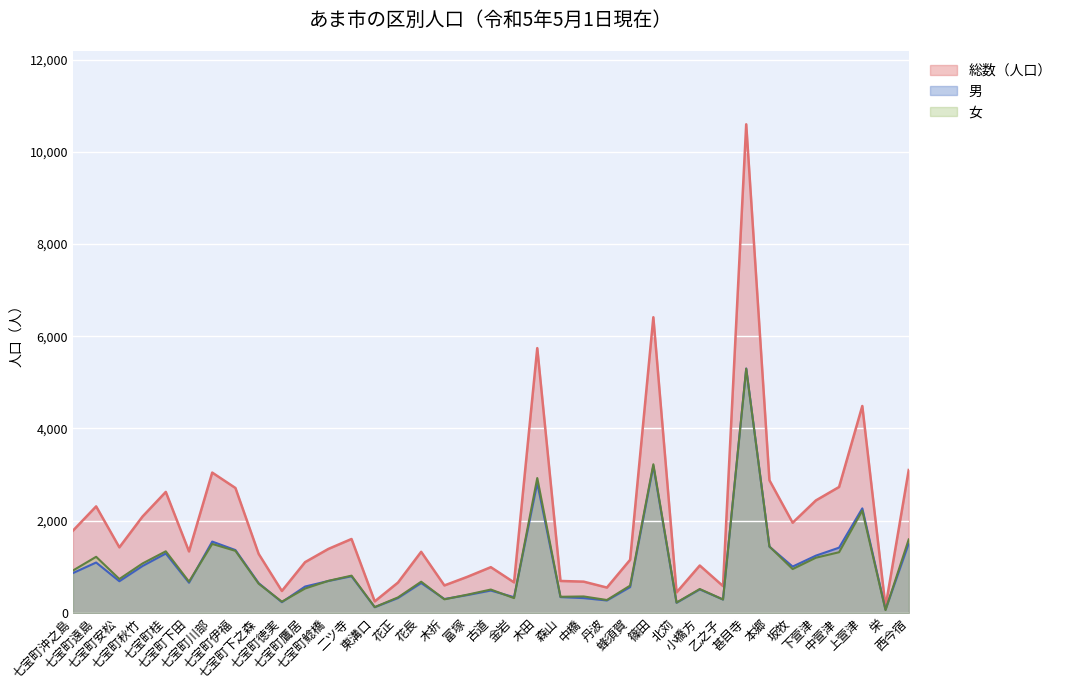

In 女, how many points are higher than both neighbors (excluding endpoints)?

12